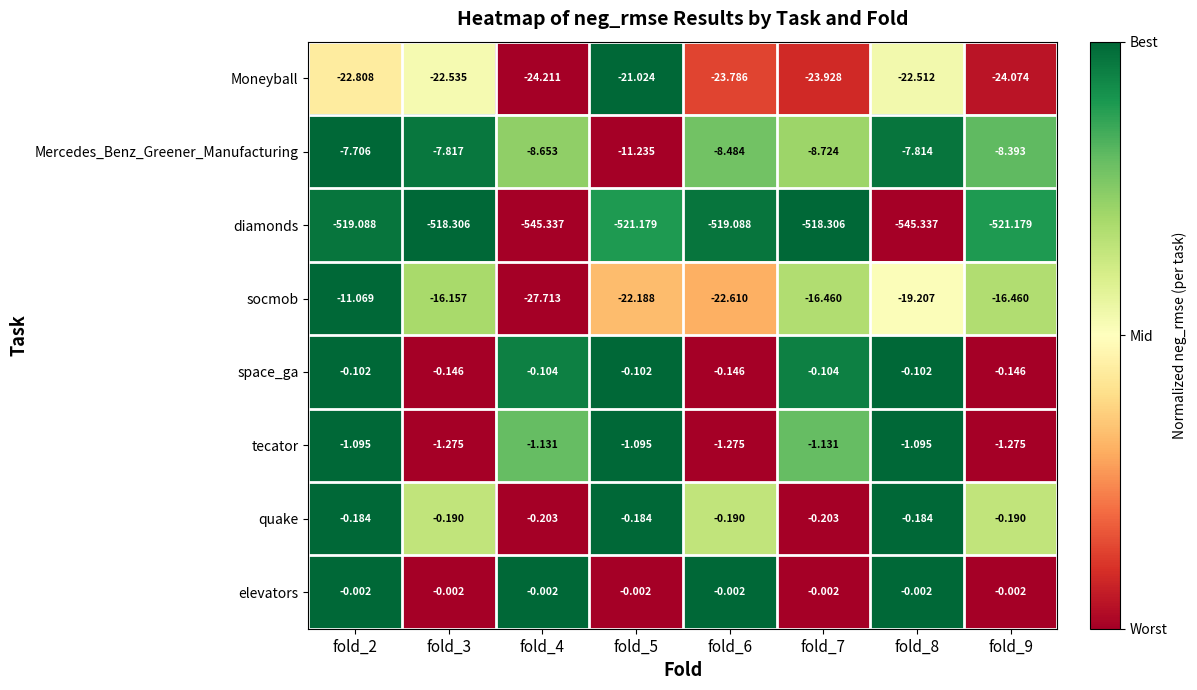

List the series in order of their peak value, lowest first.

diamonds, Moneyball, socmob, Mercedes_Benz_Greener_Manufacturing, tecator, quake, space_ga, elevators